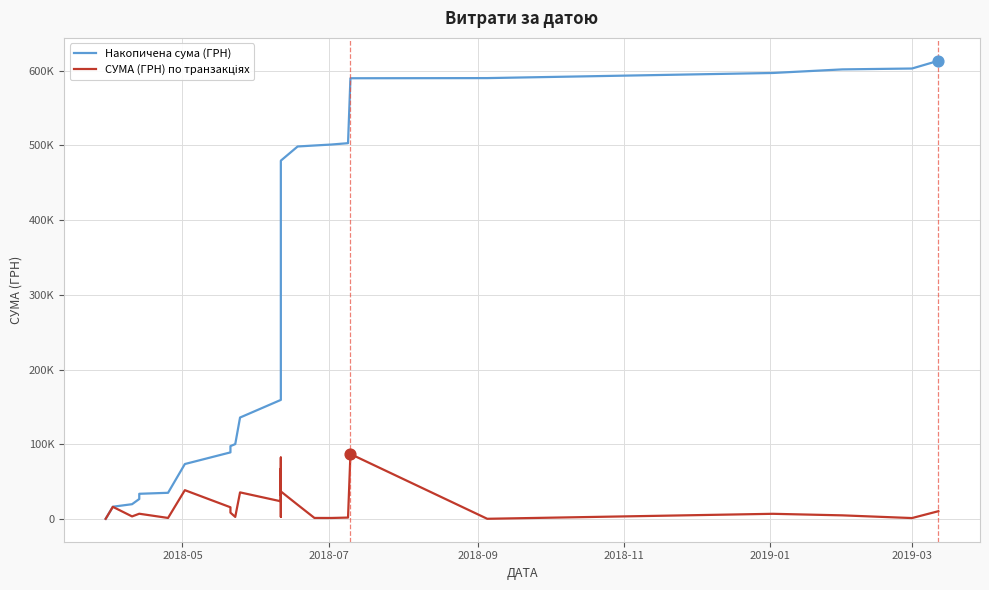

Which series contains the highest Y value?

Накопичена сума (ГРН)